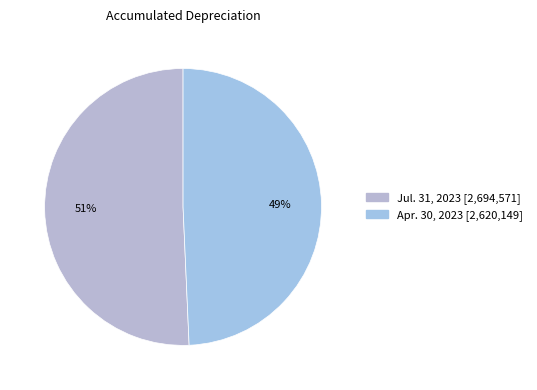

To the nearest percent, what portion does Jul. 31, 2023 represent?

51%